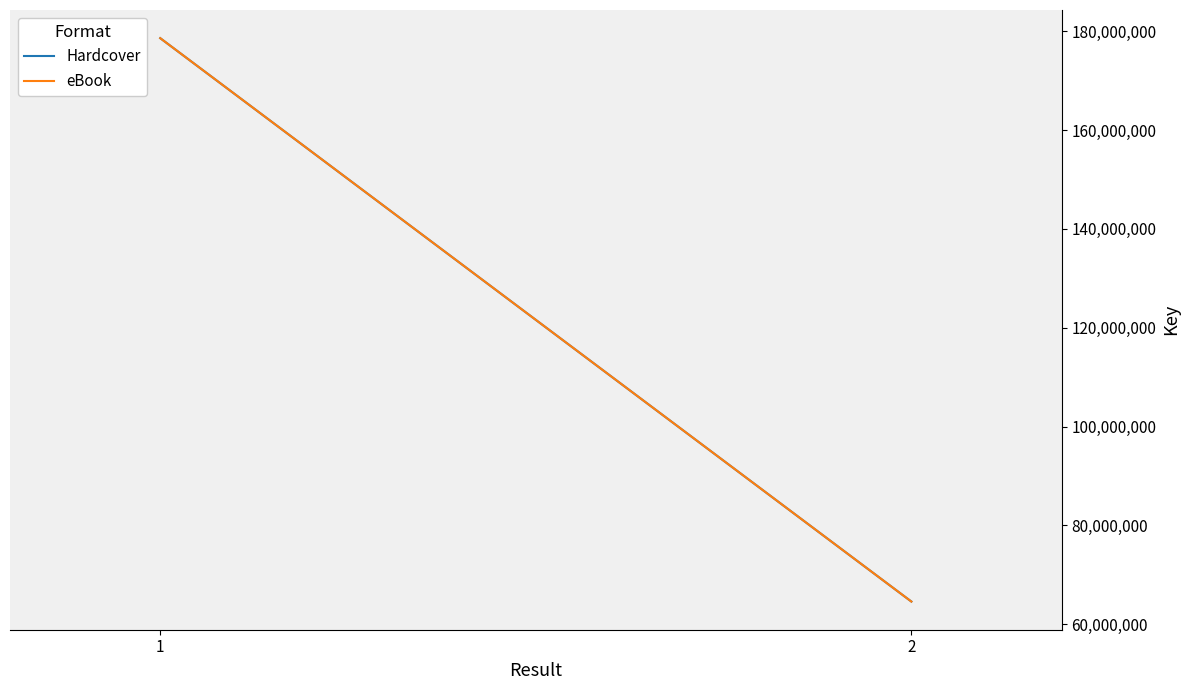

What is the maximum value shown in the chart?

178615007